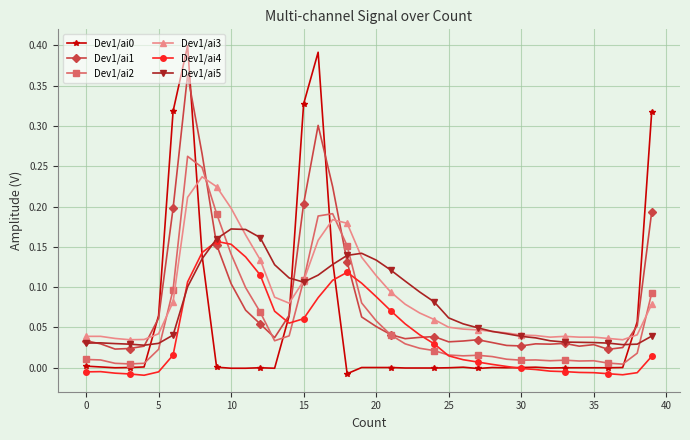

True or false: Dev1/ai4 and Dev1/ai3 cross at least once.

False